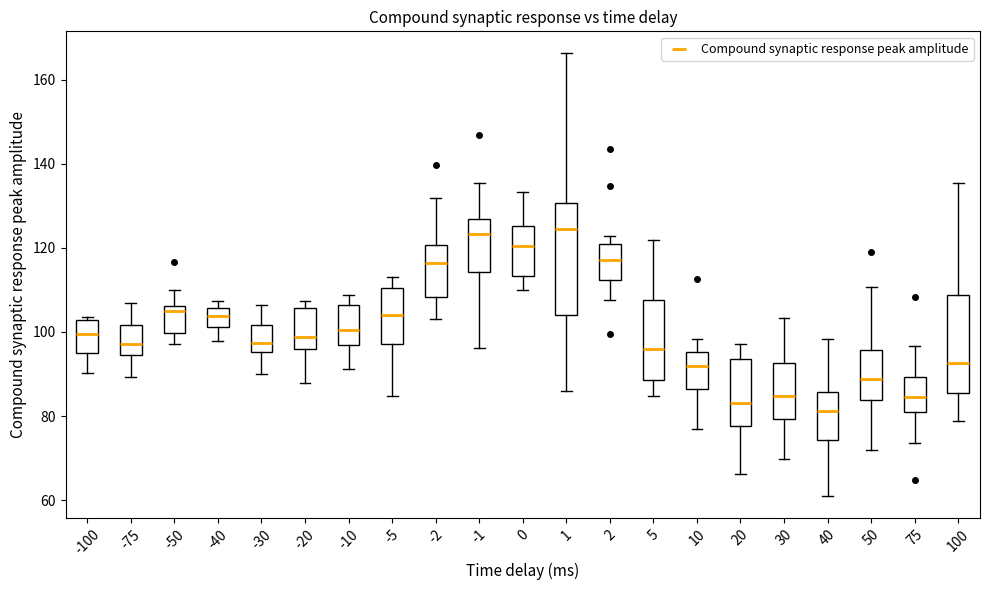

Where is the lower edge of the box at x = 75 on the y-axis? The values are not printed on the chart, so give them approximately, as read against the axis.

80